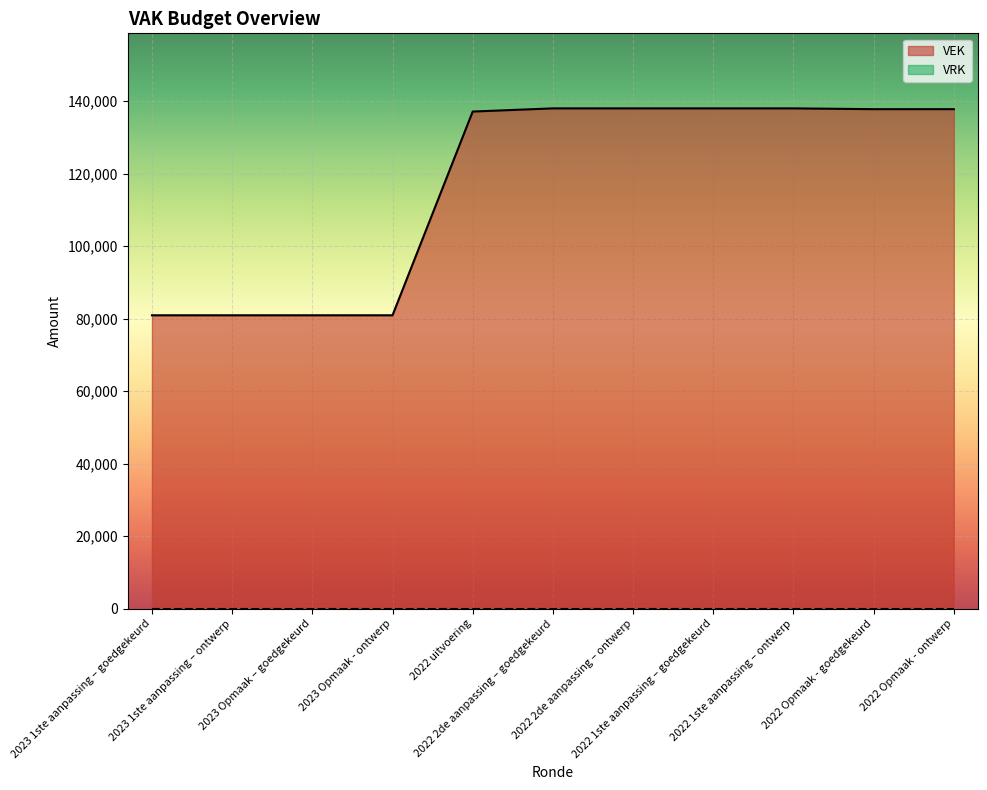

Reading left to right, what are all the values shown in this chart?

2023 1ste aanpassing – goedgekeurd=80908	2023 1ste aanpassing – ontwerp=80908	2023 Opmaak – goedgekeurd=80908	2023 Opmaak - ontwerp=80908	2022 uitvoering=137091	2022 2de aanpassing – goedgekeurd=137966	2022 2de aanpassing – ontwerp=137966	2022 1ste aanpassing – goedgekeurd=137966	2022 1ste aanpassing – ontwerp=137966	2022 Opmaak - goedgekeurd=137749	2022 Opmaak - ontwerp=137749